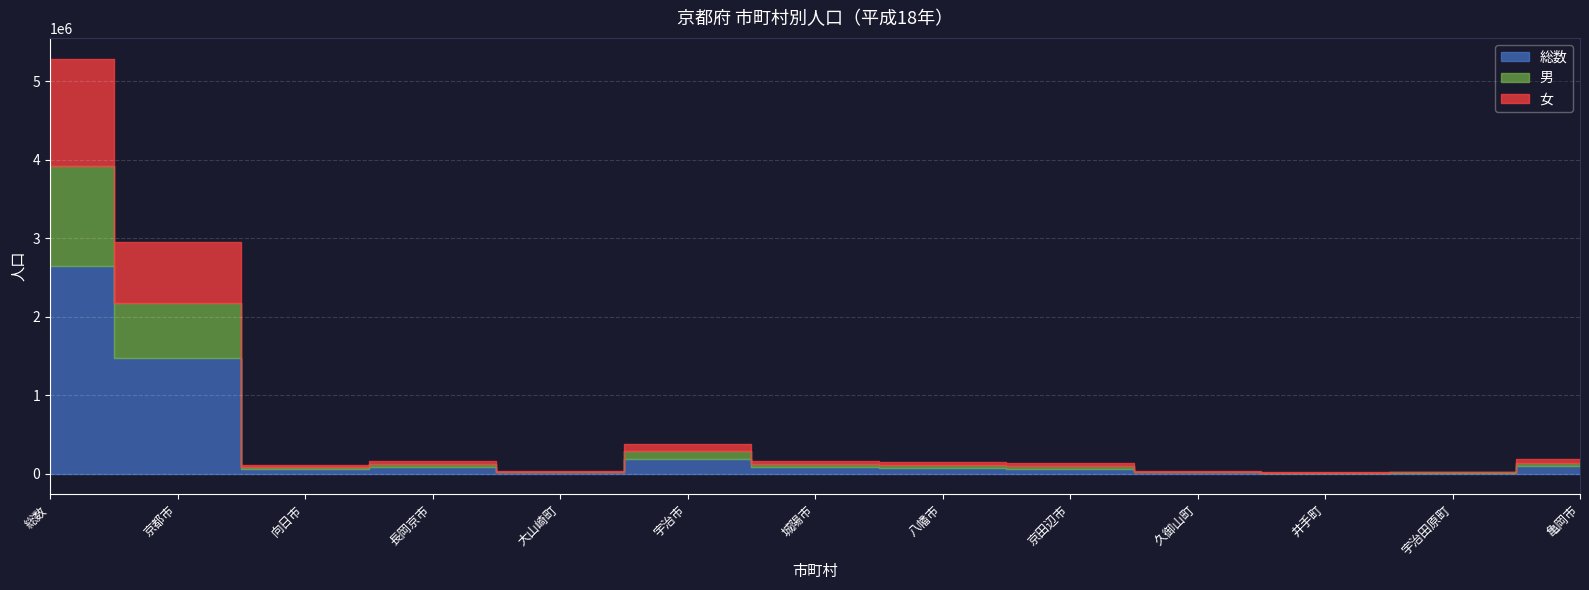

At which label does 総数 first exceed 73957?

総数